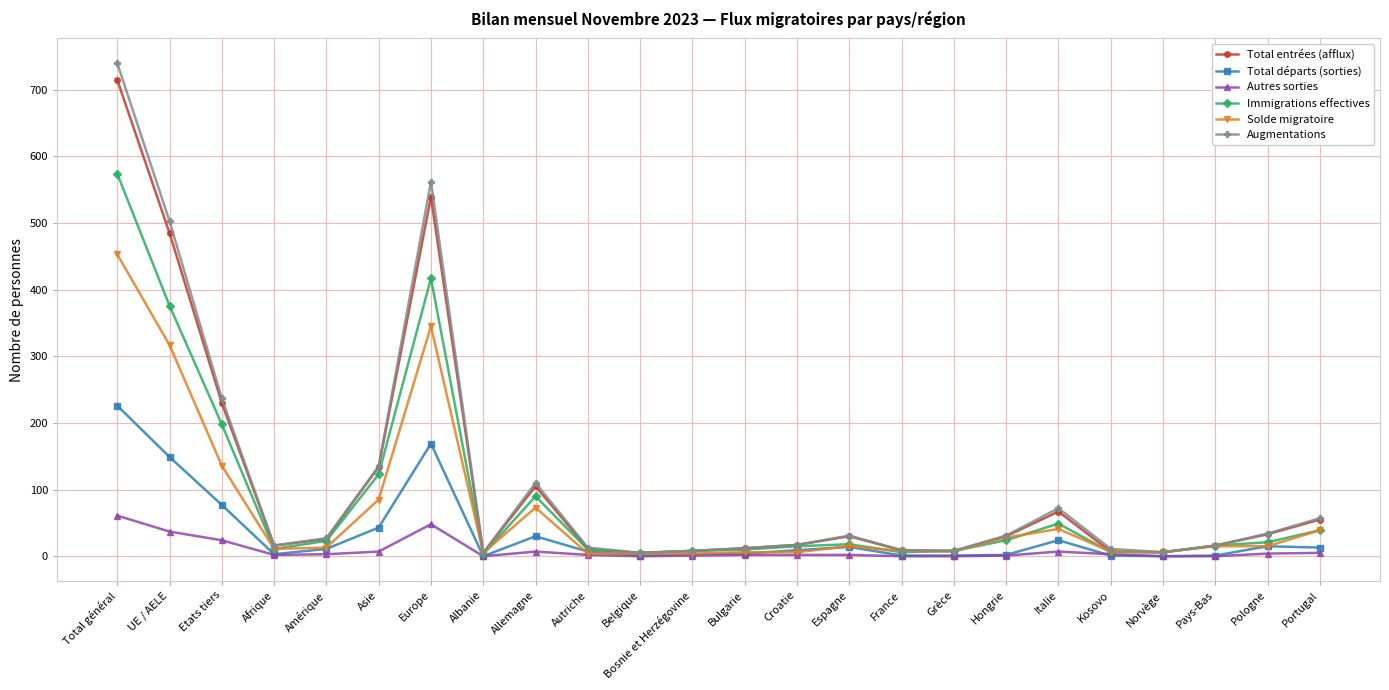

At which category does Solde migratoire reach its first local peak?

Europe